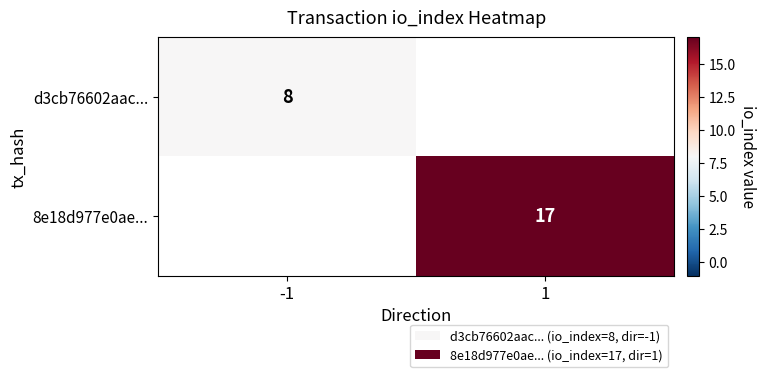

Is it true that d3cb76602aac... equals 12 at -1?

False